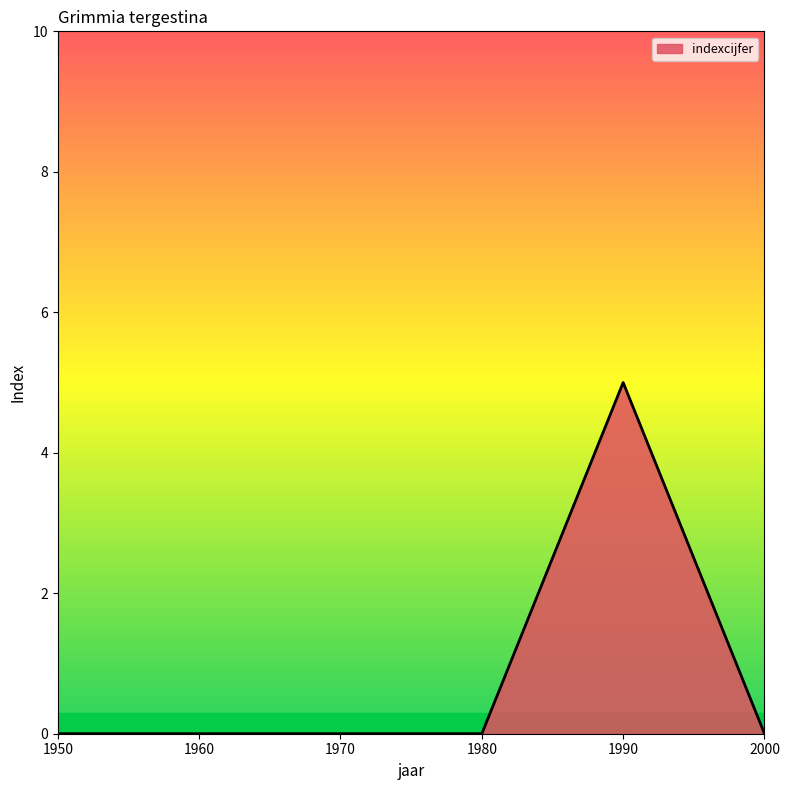

True or false: there are more than 0 points higher than both neighbors.

True